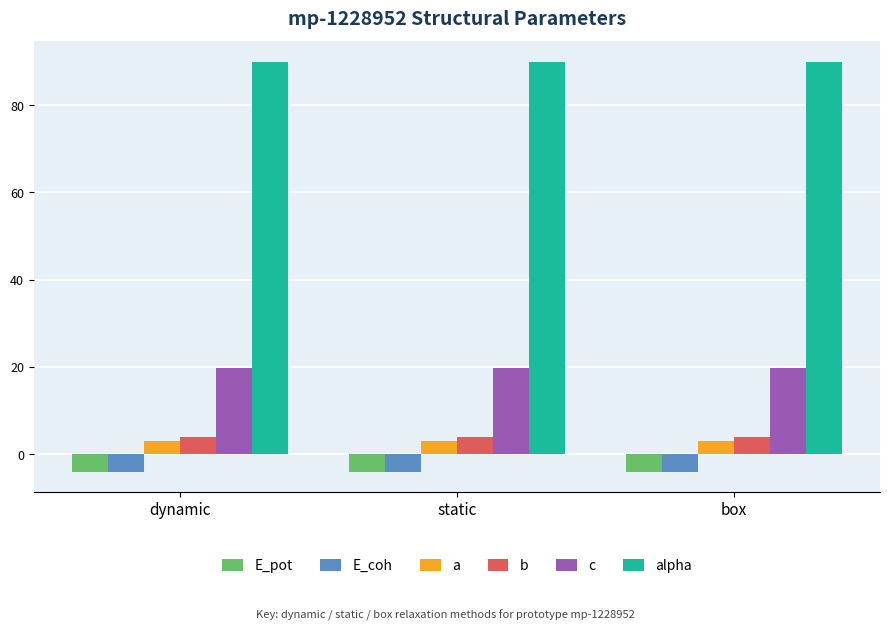

What is the value of the E_coh bar at the 1st from the left?

-4.0